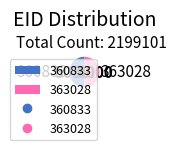

Approximately how many times larger is the value at 363028 compared to 360833?

1.0